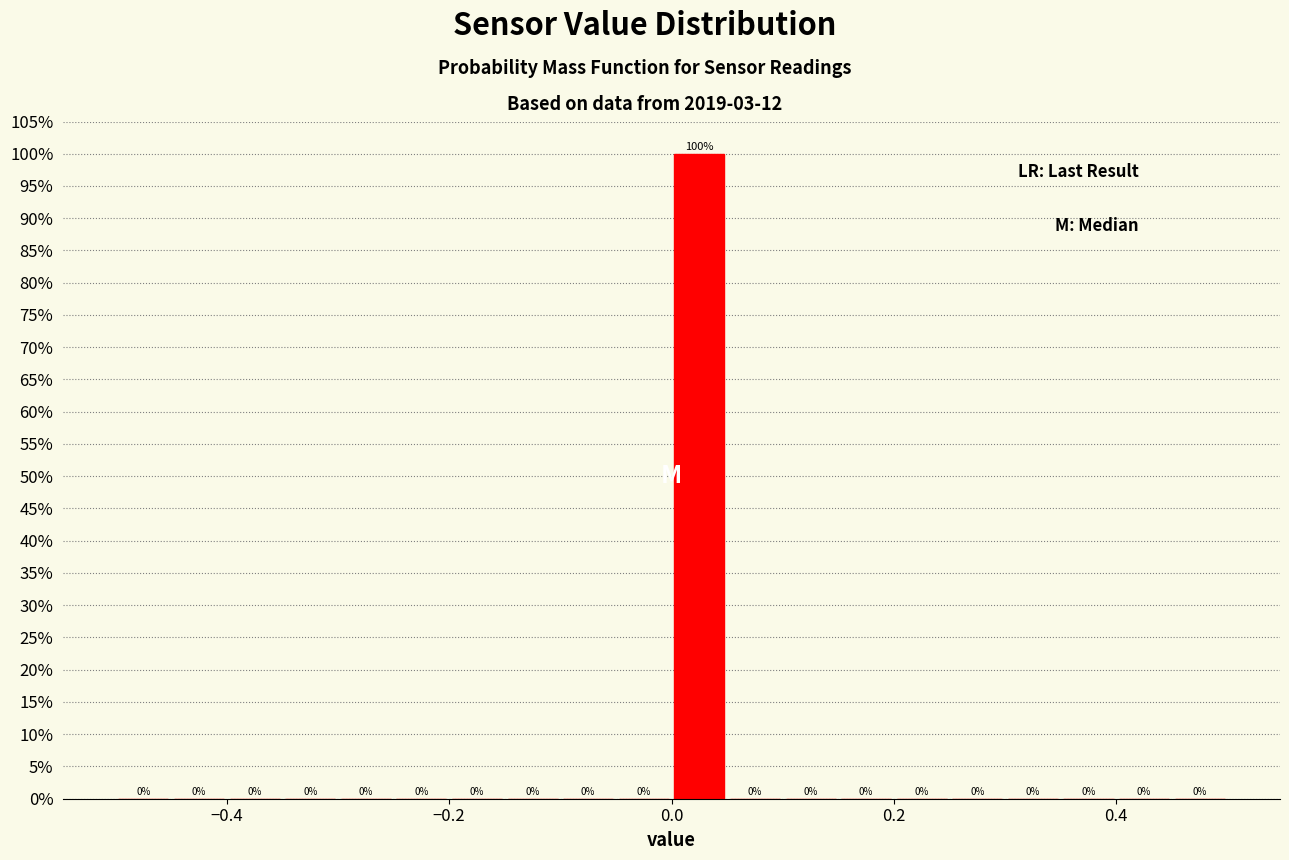

Around what value on the x-axis is the tallest bar? Give the approximate position of its centre, as read against the axis.

0.02